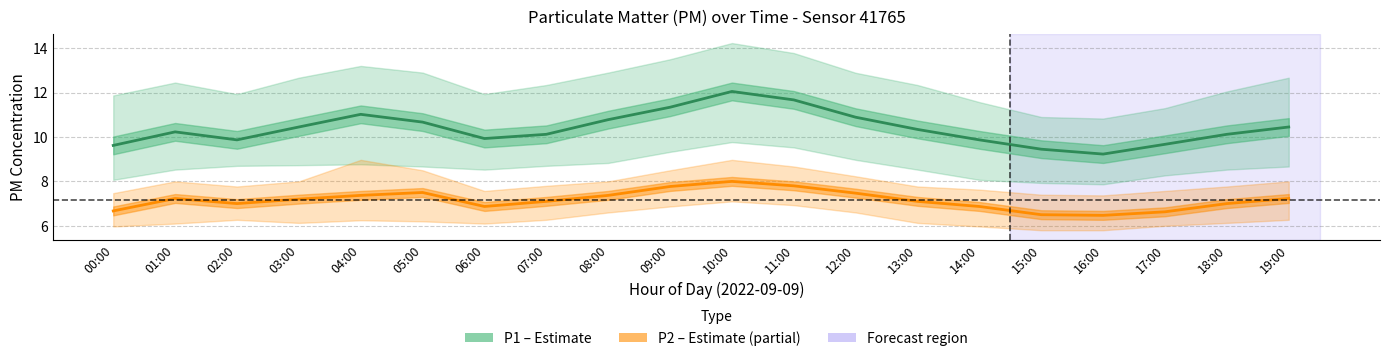

List the labels in order of P2 (PM2.5) value, largest first.

10:00, 11:00, 09:00, 05:00, 12:00, 04:00, 08:00, 01:00, 19:00, 03:00, 07:00, 13:00, 02:00, 18:00, 06:00, 14:00, 00:00, 17:00, 15:00, 16:00